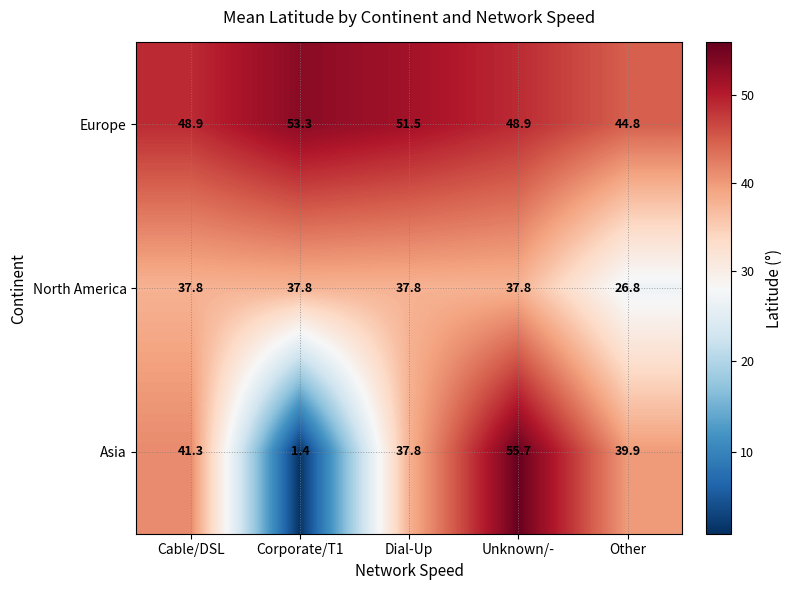

List the series in order of their peak value, lowest first.

North America, Europe, Asia